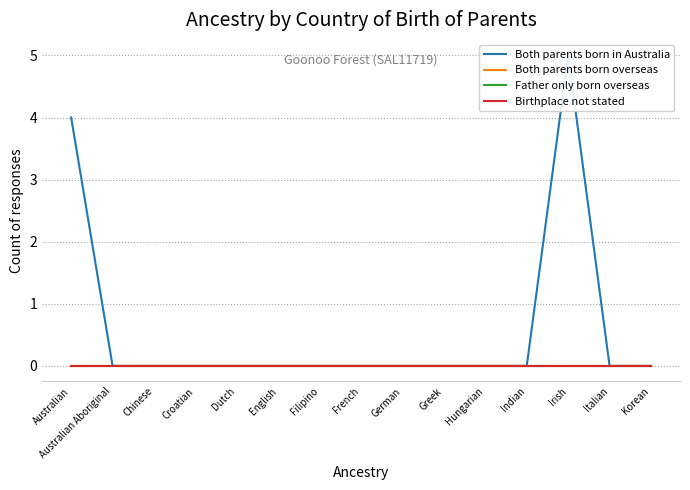

Reading right to left, list all the values displayed in this chart.

Both parents born in Australia: Korean=0	Italian=0	Irish=5	Indian=0	Hungarian=0	Greek=0	German=0	French=0	Filipino=0	English=0	Dutch=0	Croatian=0	Chinese=0	Australian Aboriginal=0	Australian=4
Both parents born overseas: Korean=0	Italian=0	Irish=0	Indian=0	Hungarian=0	Greek=0	German=0	French=0	Filipino=0	English=0	Dutch=0	Croatian=0	Chinese=0	Australian Aboriginal=0	Australian=0
Father only born overseas: Korean=0	Italian=0	Irish=0	Indian=0	Hungarian=0	Greek=0	German=0	French=0	Filipino=0	English=0	Dutch=0	Croatian=0	Chinese=0	Australian Aboriginal=0	Australian=0
Birthplace not stated: Korean=0	Italian=0	Irish=0	Indian=0	Hungarian=0	Greek=0	German=0	French=0	Filipino=0	English=0	Dutch=0	Croatian=0	Chinese=0	Australian Aboriginal=0	Australian=0